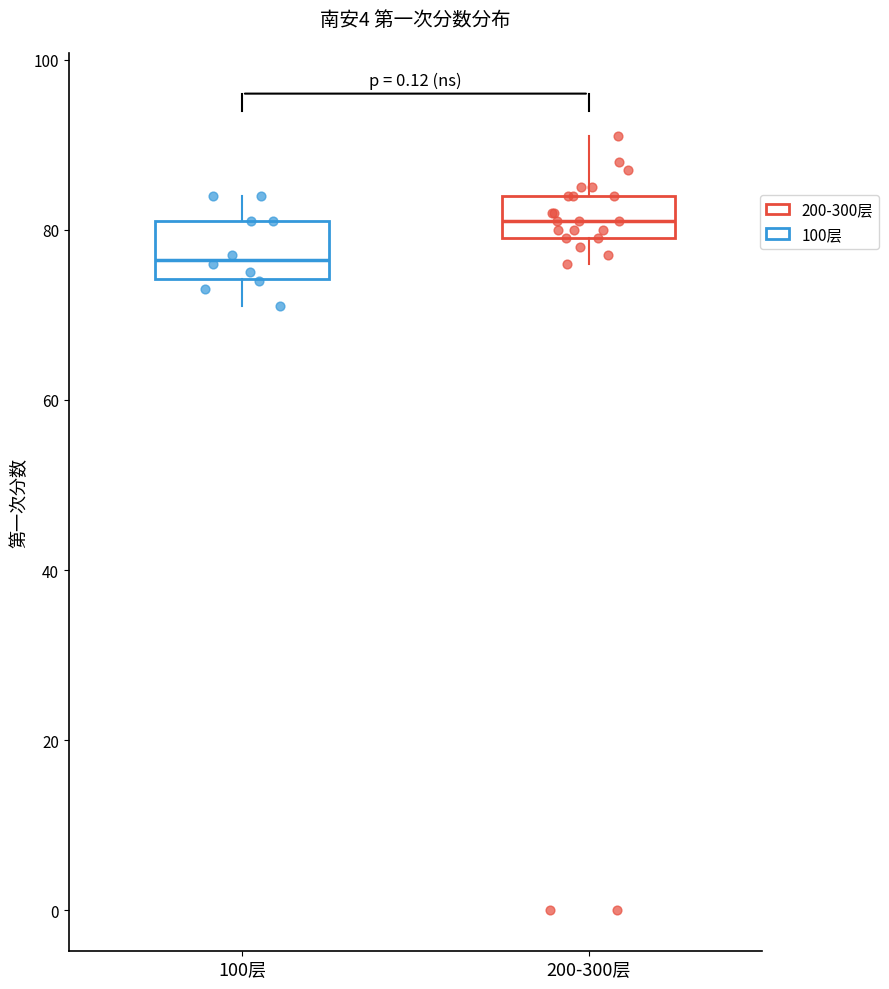

Reading left to right, read every box against the y-axis: the position of its median line, the range the box covers, and the ends of its whiskers. The values are not printed on the chart, so give them approximately, as read against the axis.

100层: median 76, box 74 to 82, whiskers 72 to 84
200-300层: median 82, box 80 to 84, whiskers 76 to 92